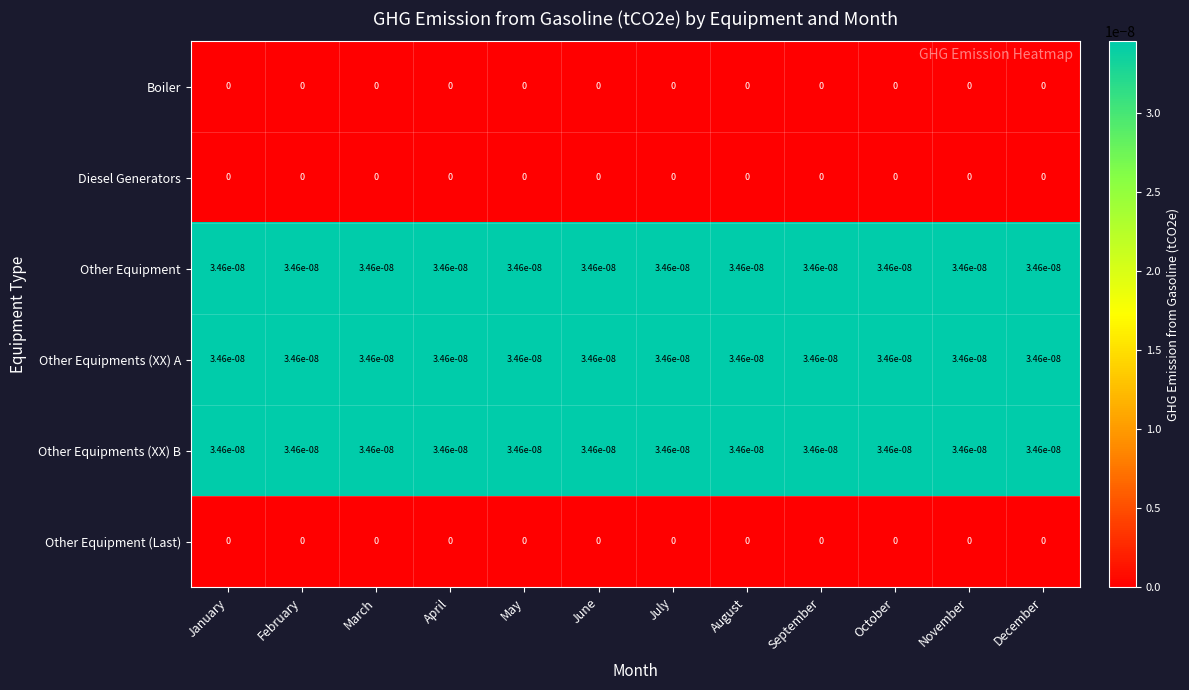

Is it true that Other Equipment equals 0.0 at June?

True